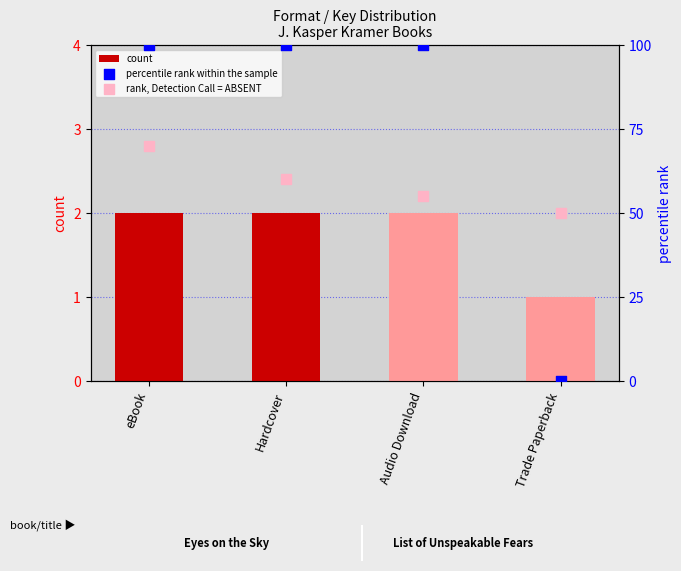

What is the total value across all series at Hardcover?

162